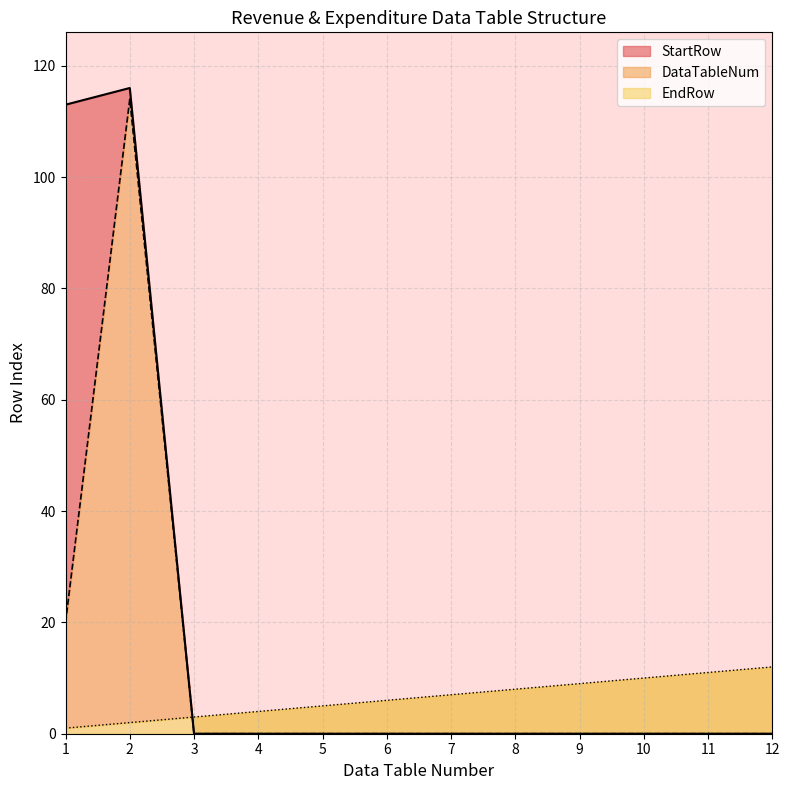

What are all the series names shown in the legend?

DataTableNum, StartRow, EndRow